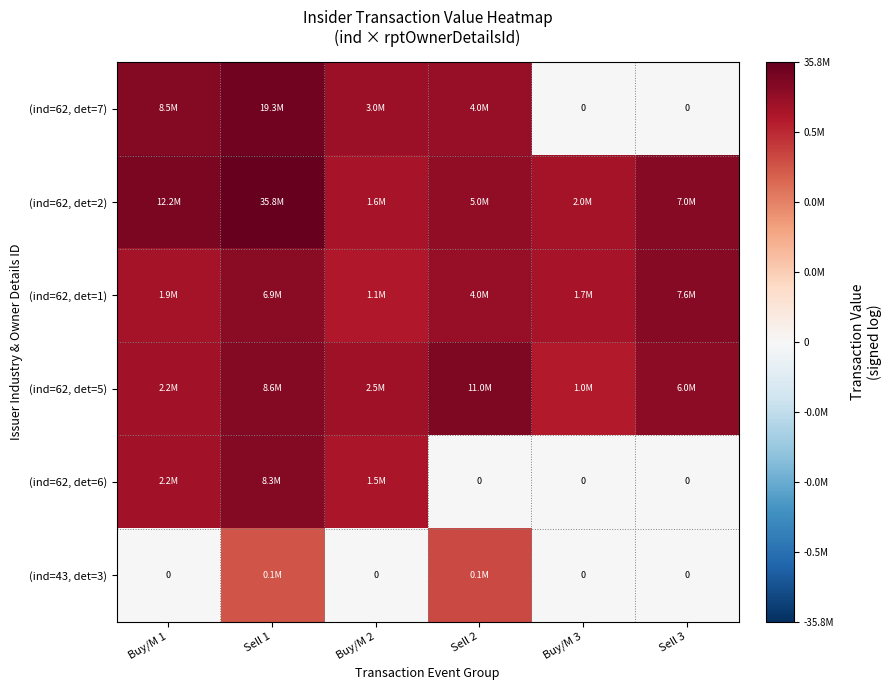

The value of (ind=43, det=3) at Buy/M 1 is 5.0. True or false?

False